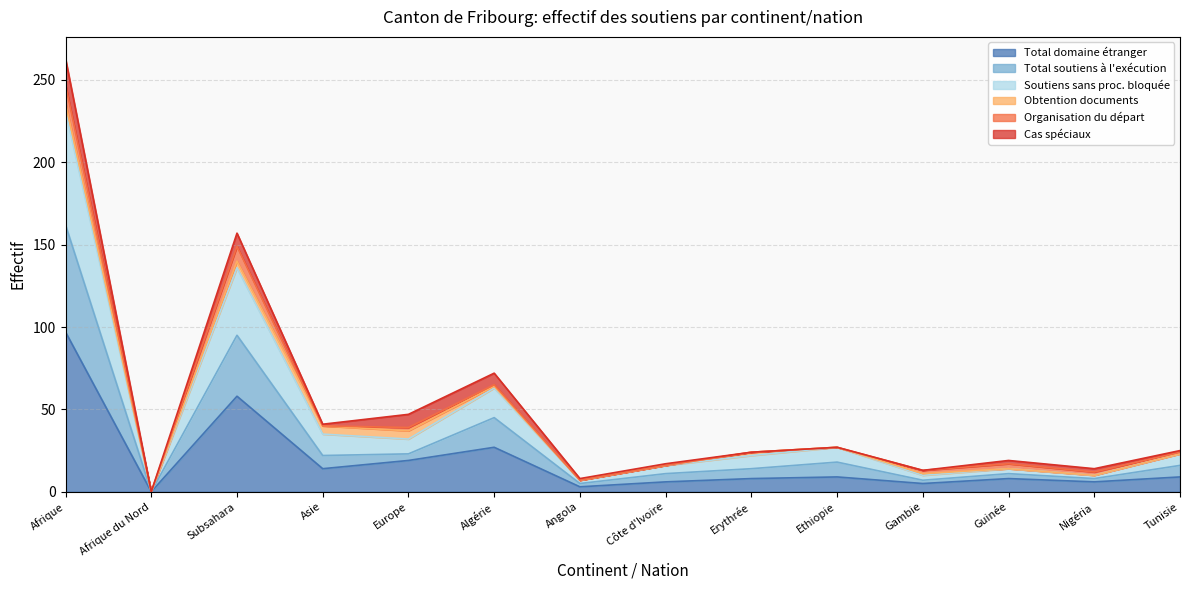

What is the highest value of the Total domaine étranger series?

97